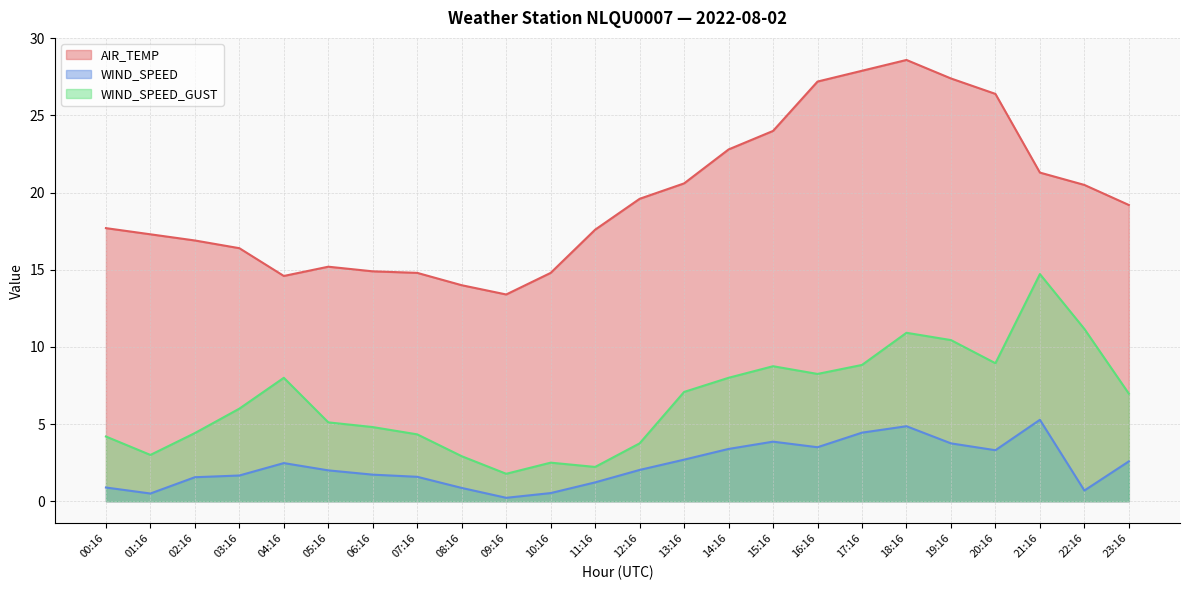

Reading left to right, transcribe all the data shown in this chart.

AIR_TEMP: 00:16=17.7	01:16=17.3	02:16=16.9	03:16=16.4	04:16=14.6	05:16=15.2	06:16=14.9	07:16=14.8	08:16=14.0	09:16=13.4	10:16=14.8	11:16=17.6	12:16=19.6	13:16=20.6	14:16=22.8	15:16=24.0	16:16=27.2	17:16=27.9	18:16=28.6	19:16=27.4	20:16=26.4	21:16=21.3	22:16=20.5	23:16=19.2
WIND_SPEED: 00:16=0.9	01:16=0.5	02:16=1.6	03:16=1.7	04:16=2.5	05:16=2.0	06:16=1.7	07:16=1.6	08:16=0.9	09:16=0.2	10:16=0.5	11:16=1.2	12:16=2.0	13:16=2.7	14:16=3.4	15:16=3.9	16:16=3.5	17:16=4.4	18:16=4.9	19:16=3.8	20:16=3.3	21:16=5.3	22:16=0.7	23:16=2.6
WIND_SPEED_GUST: 00:16=4.2	01:16=3.0	02:16=4.4	03:16=6.0	04:16=8.0	05:16=5.1	06:16=4.8	07:16=4.3	08:16=2.9	09:16=1.8	10:16=2.5	11:16=2.2	12:16=3.8	13:16=7.1	14:16=8.0	15:16=8.8	16:16=8.2	17:16=8.8	18:16=10.9	19:16=10.4	20:16=8.9	21:16=14.7	22:16=11.2	23:16=7.0